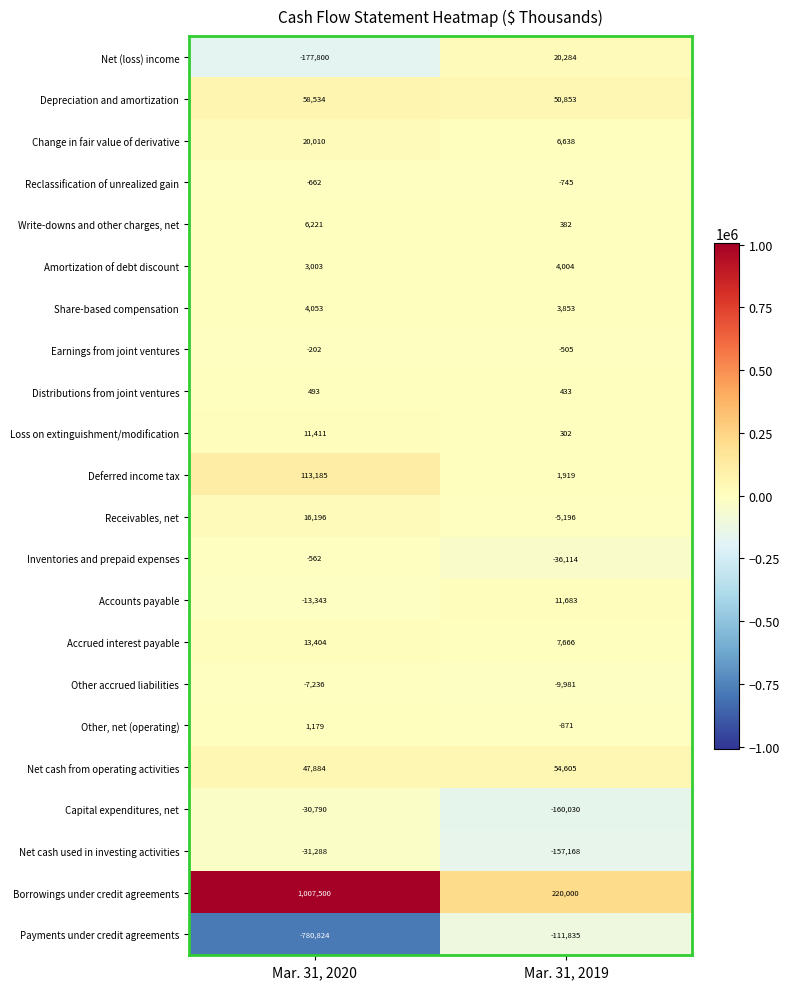

List the series in order of their peak value, highest first.

Borrowings under credit agreements, Deferred income tax, Depreciation and amortization, Net cash from operating activities, Net (loss) income, Change in fair value of derivative, Receivables, net, Accrued interest payable, Accounts payable, Loss on extinguishment/modification, Write-downs and other charges, net, Share-based compensation, Amortization of debt discount, Other, net (operating), Distributions from joint ventures, Earnings from joint ventures, Inventories and prepaid expenses, Reclassification of unrealized gain, Other accrued liabilities, Capital expenditures, net, Net cash used in investing activities, Payments under credit agreements